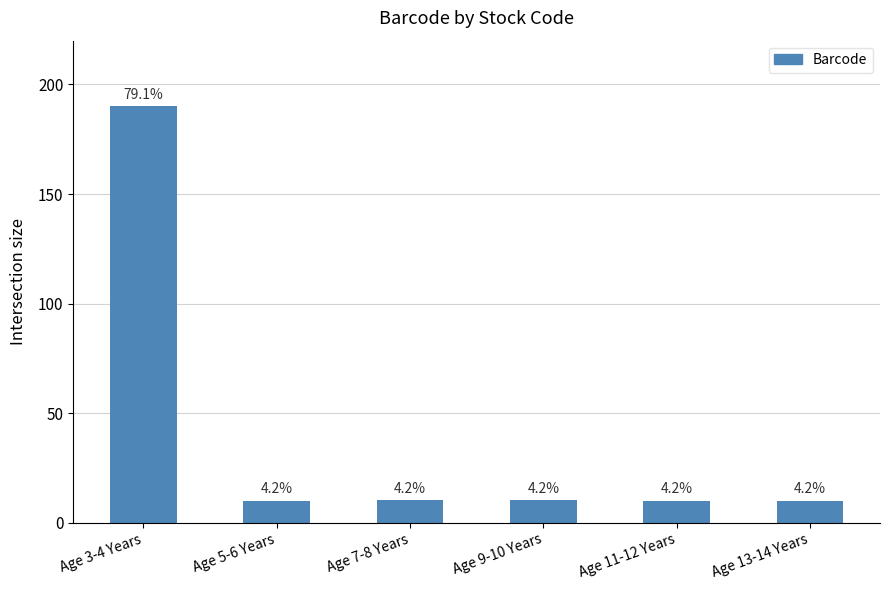

How many bars are there in total?

6